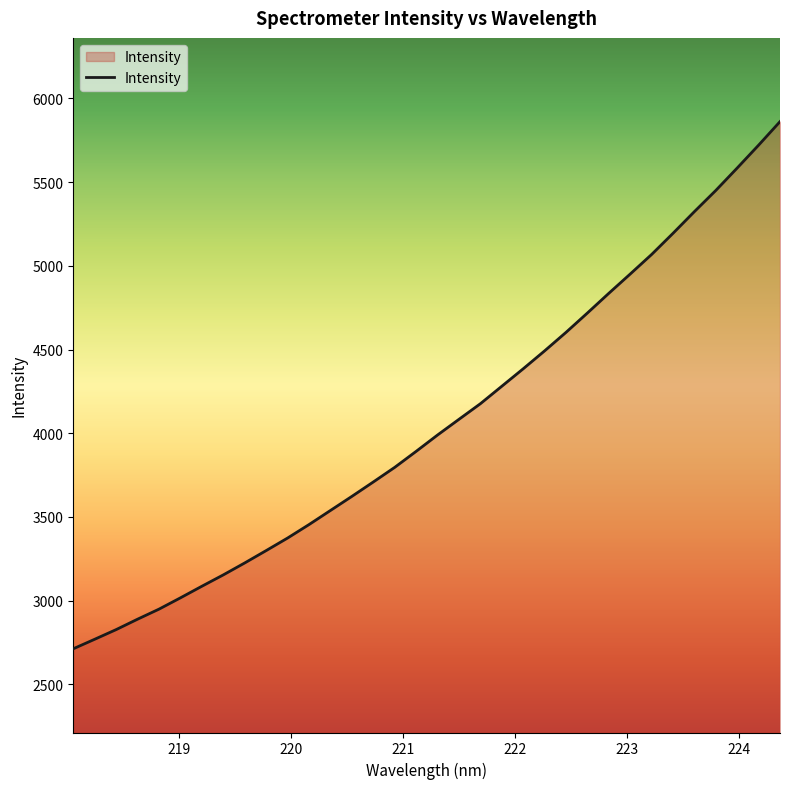

What is the greatest value displayed?

5860.8